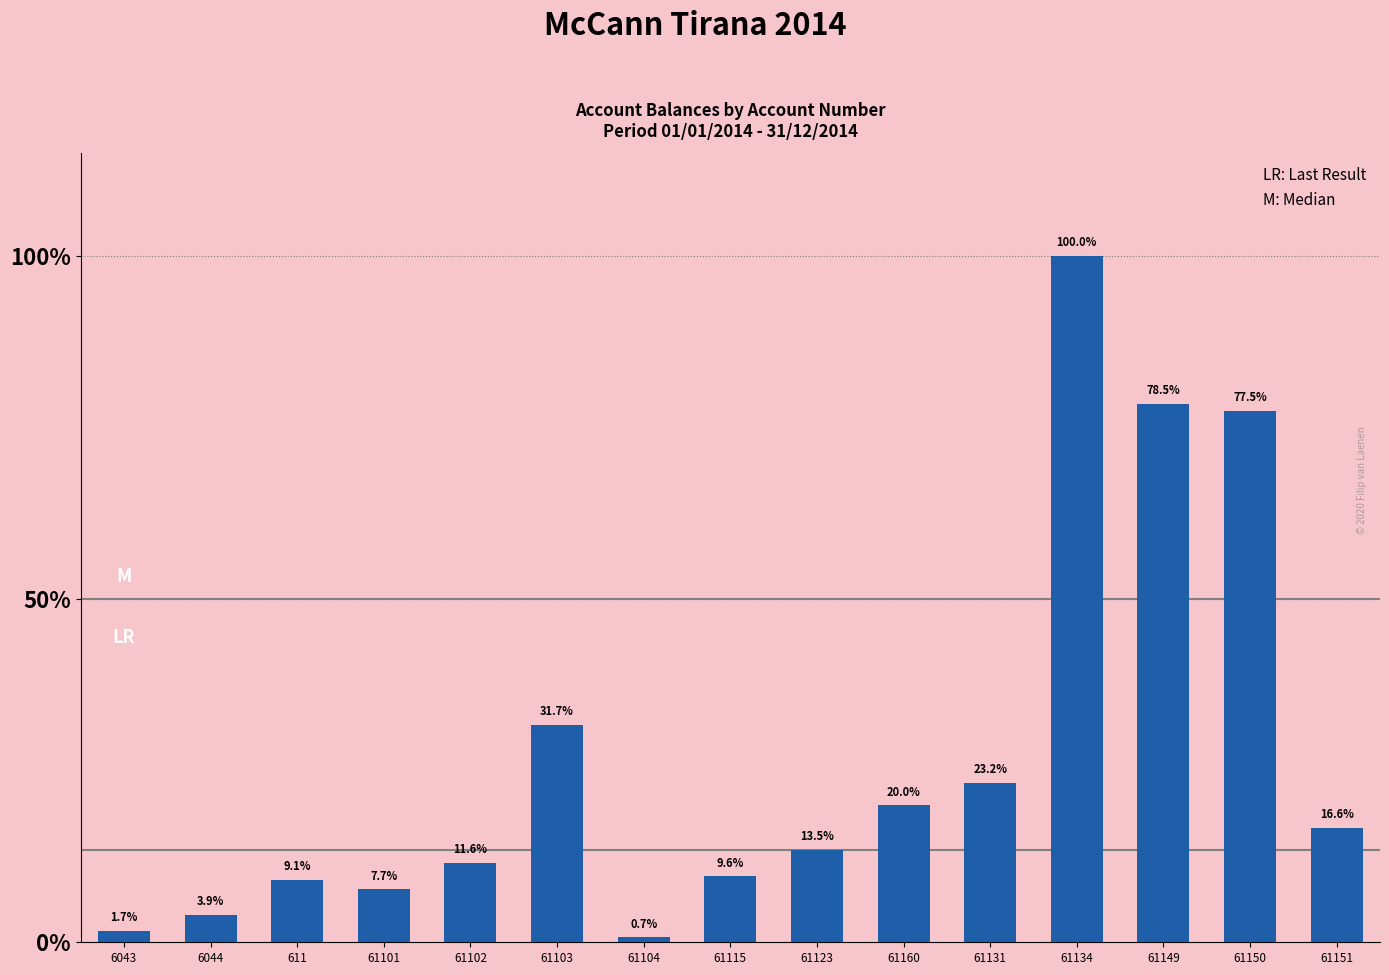

What is the difference between the second highest and minimum values?

11611976.6